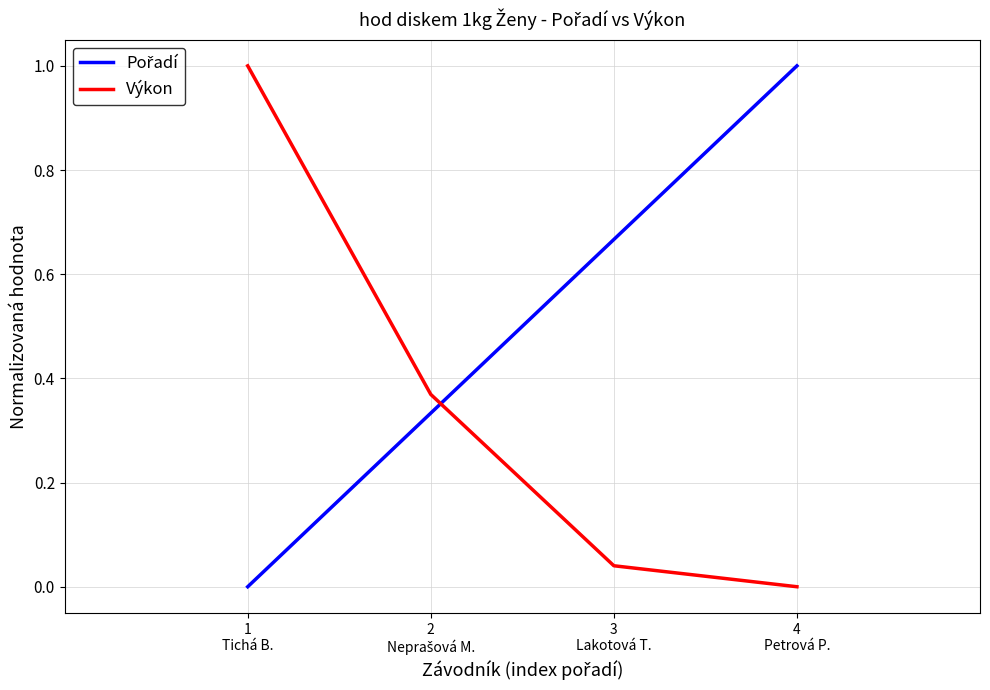

What is the difference between the maximum and minimum values in the Výkon series?

1.0